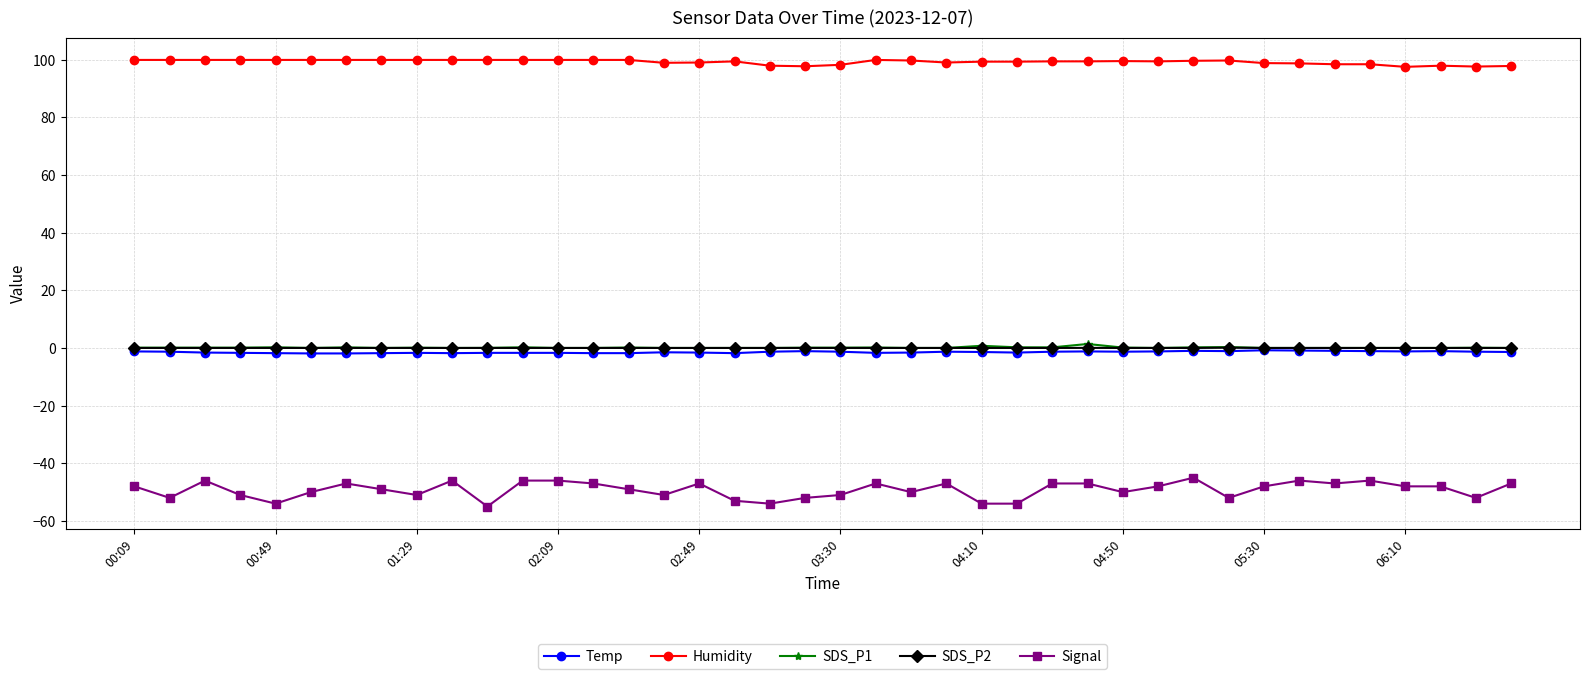

True or false: Humidity has more than 0 interior local peaks.

True